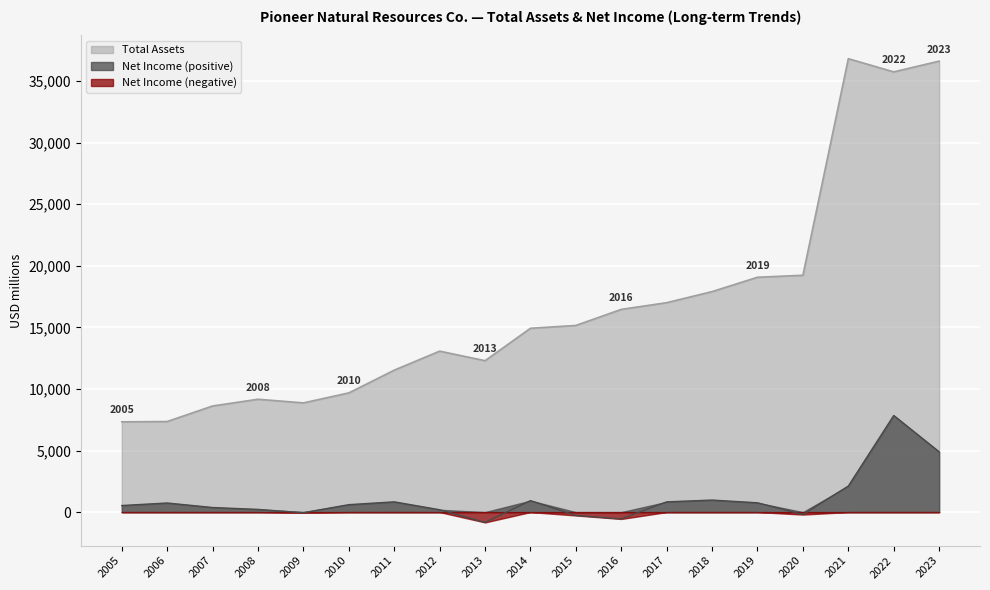

List the series in order of their overall mean, lowest first.

Net Income, Total Assets